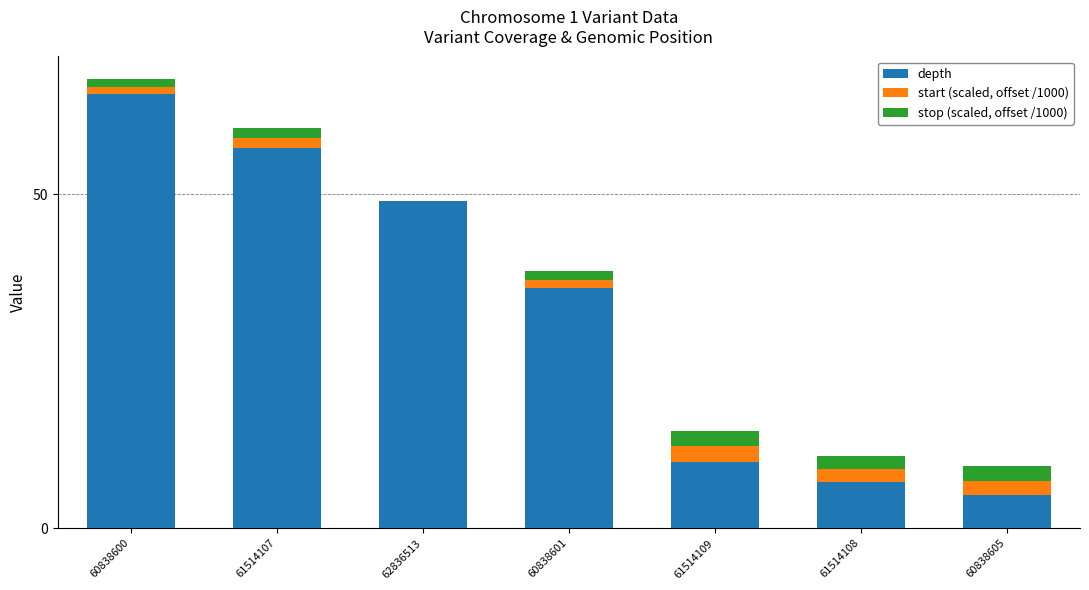

At which category is the sum across all series the highest?

60838600